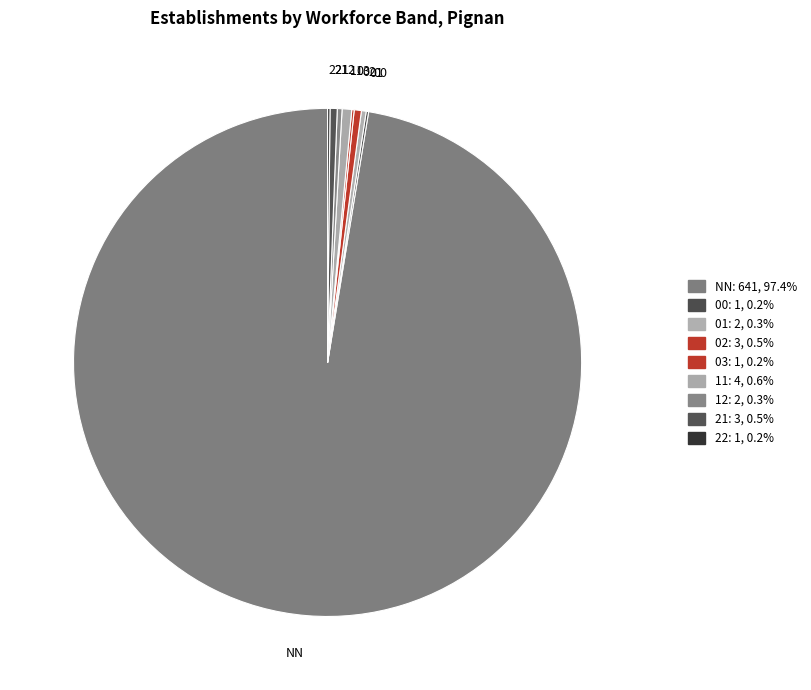

Does 22 account for over 50% of the chart?

No